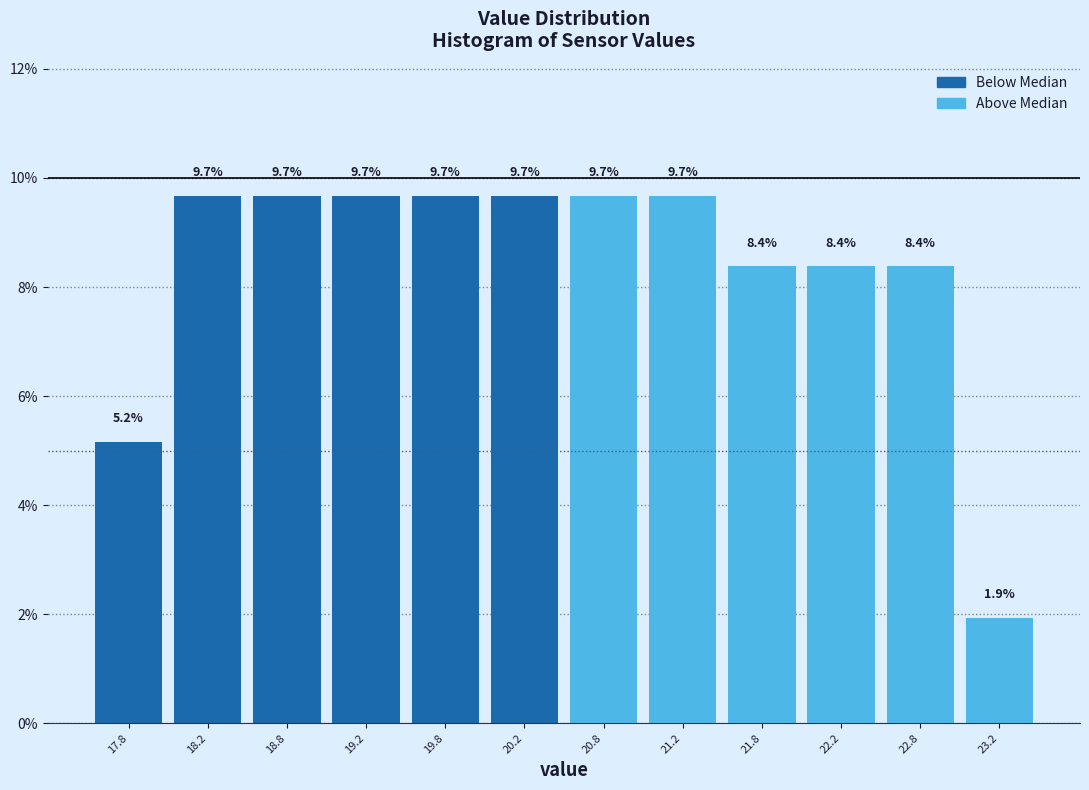

What is the height of the bar covering 18.5 to 19.0 on the x-axis?

9.7